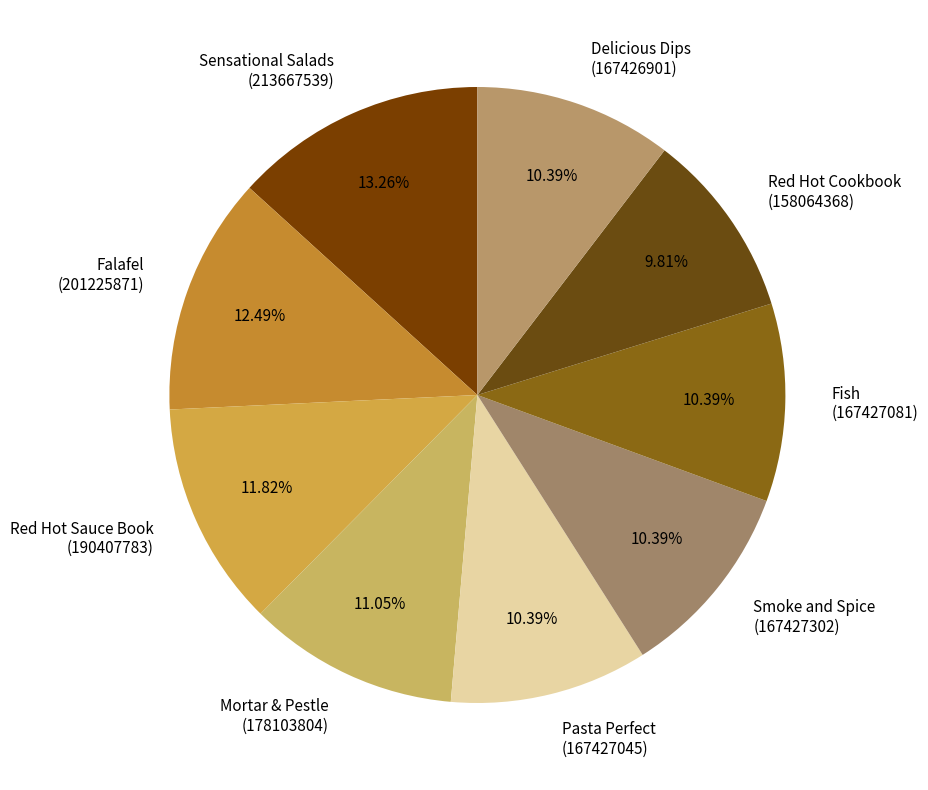

Count the number of slices in the pie.

9